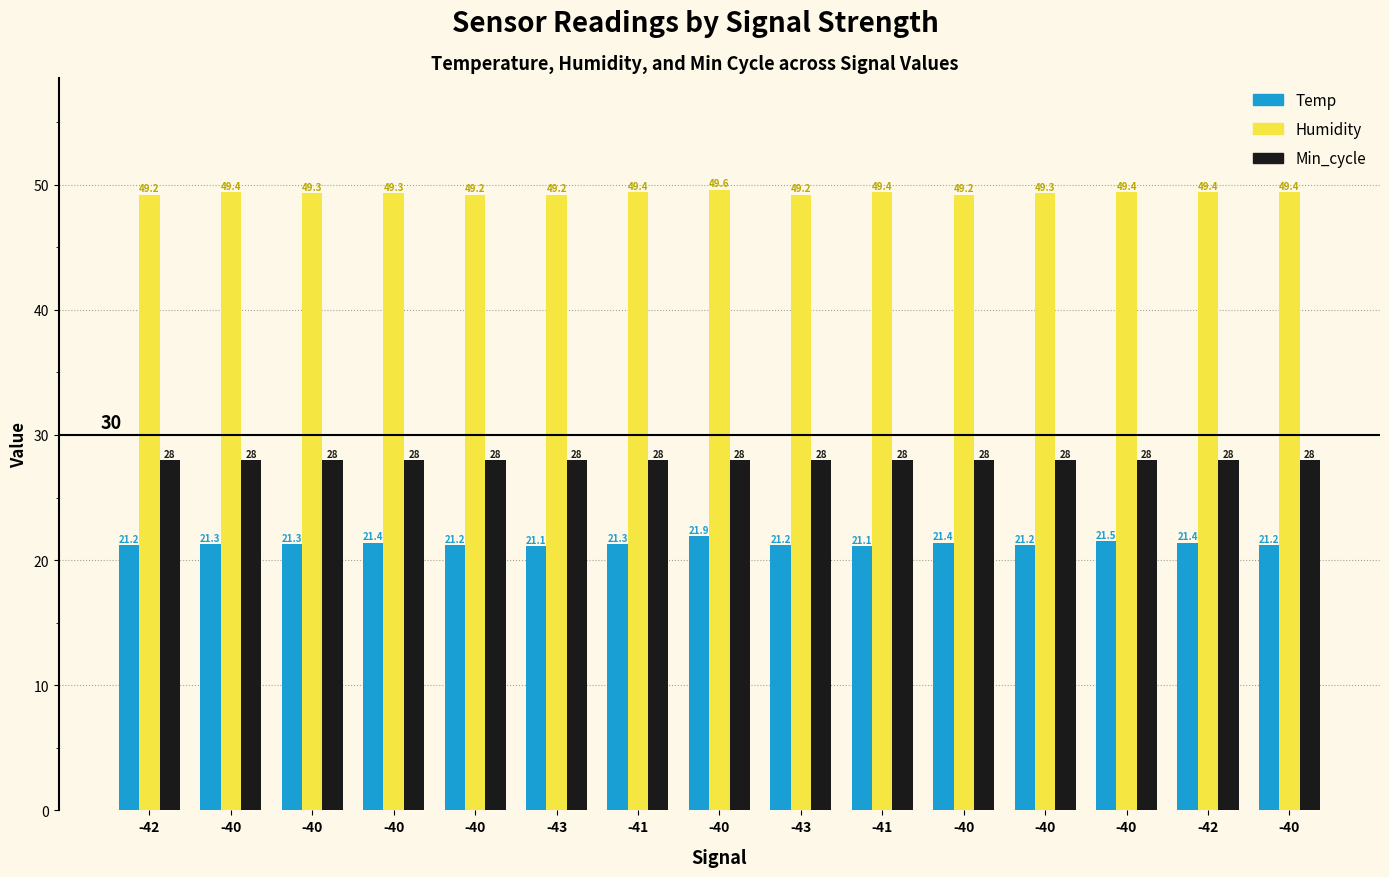

Which category has the lowest value in the Min_cycle series?

-42